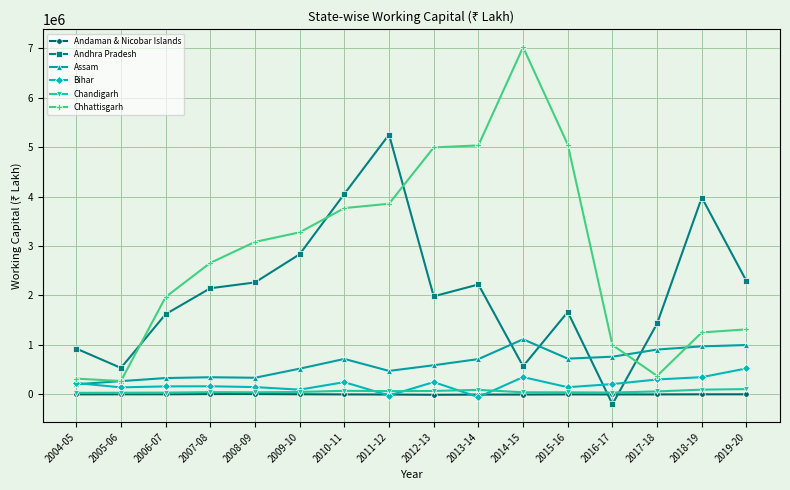

True or false: Chandigarh has more than 1 points higher than both neighbors.

True